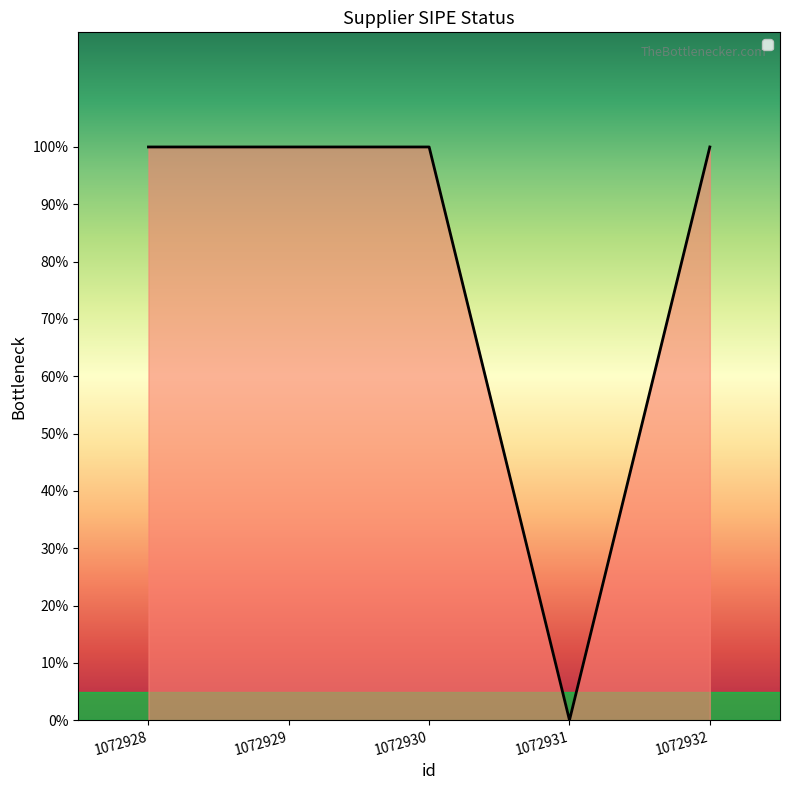

Does the chart have visible grid lines?

No